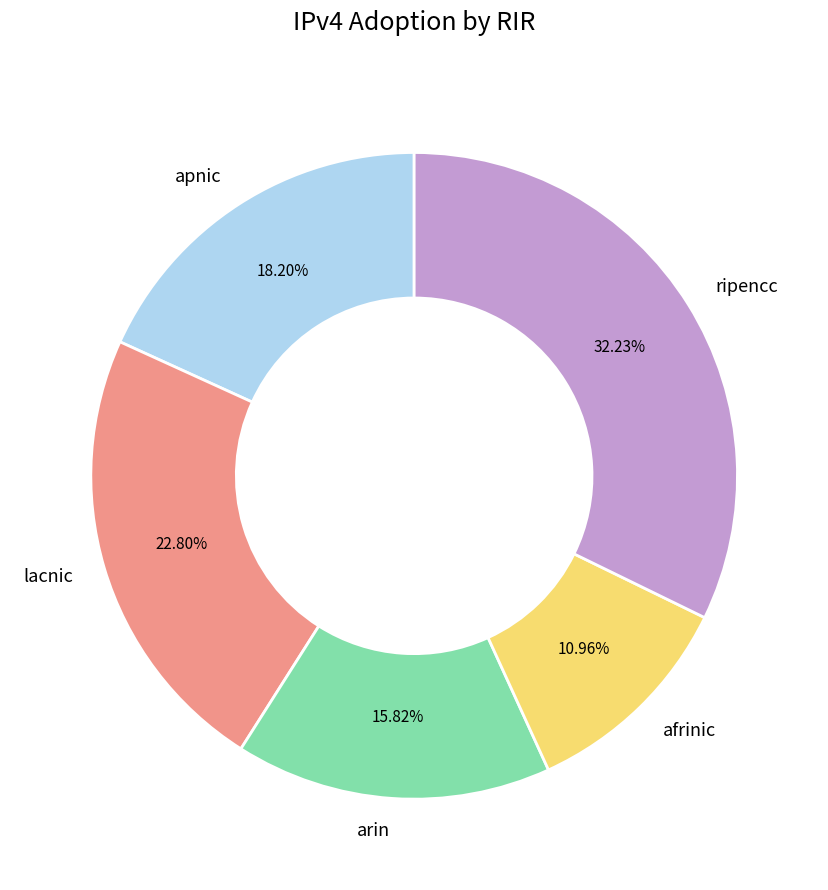

Between ripencc and apnic, which is larger?

ripencc